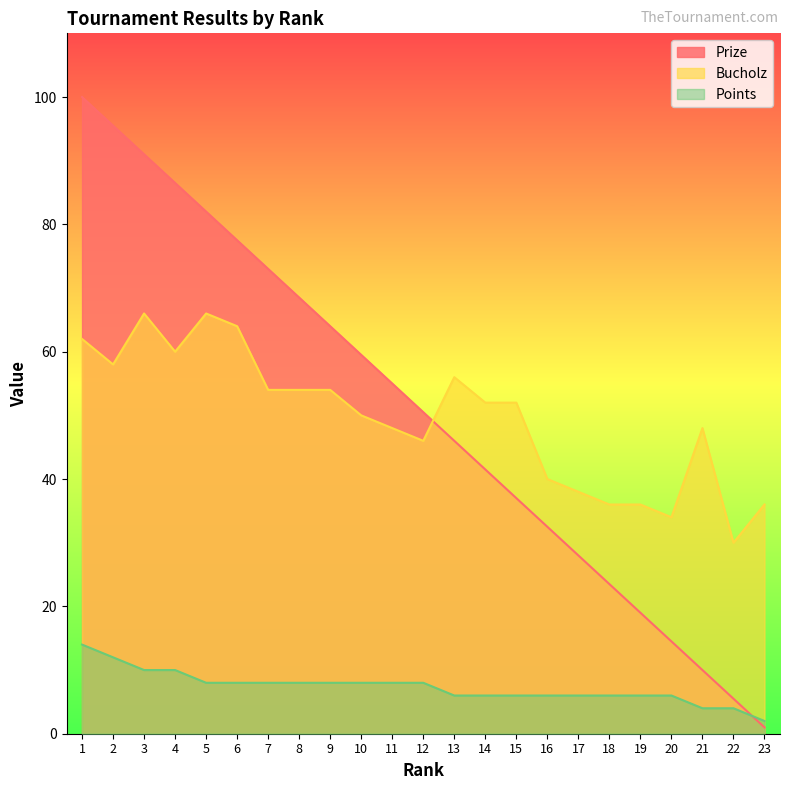

How many interior local peaks does the Bucholz series have?

4